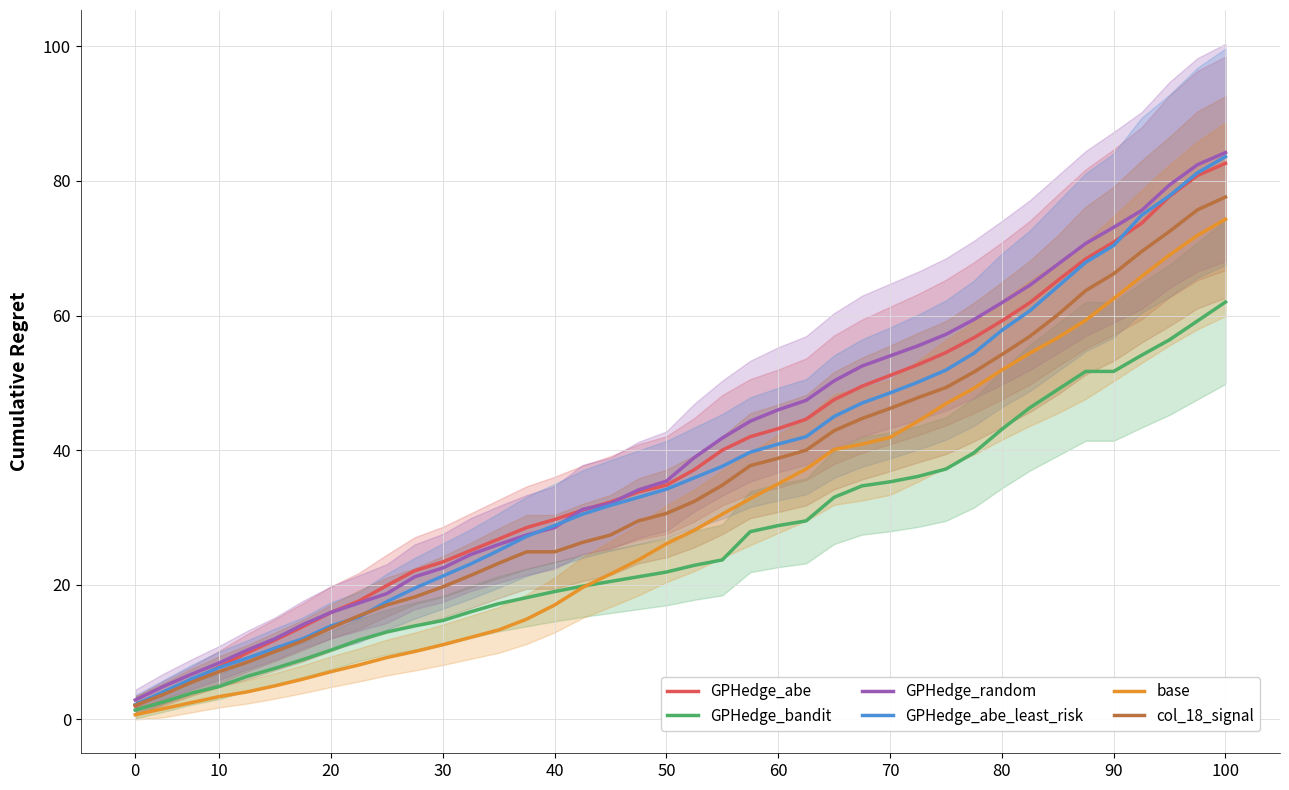

What is the value of the col_18_signal point at the 11th from the left?

18.2